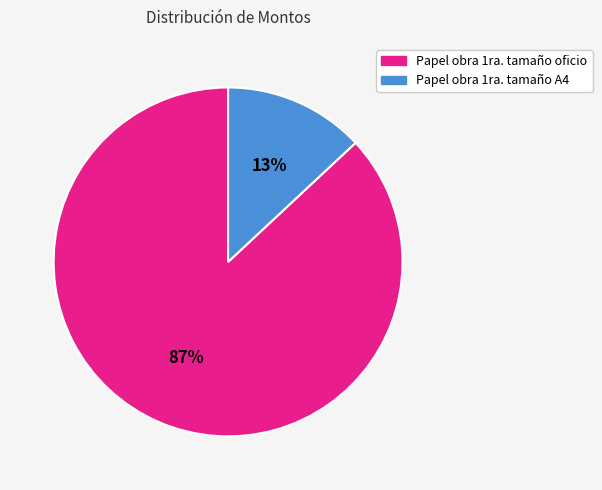

True or false: Papel obra 1ra. tamaño oficio accounts for 80% of the total.

False